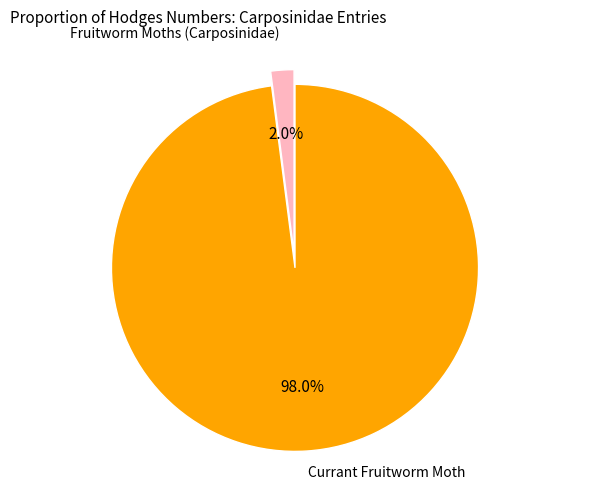

Does any single category account for the majority?

Yes